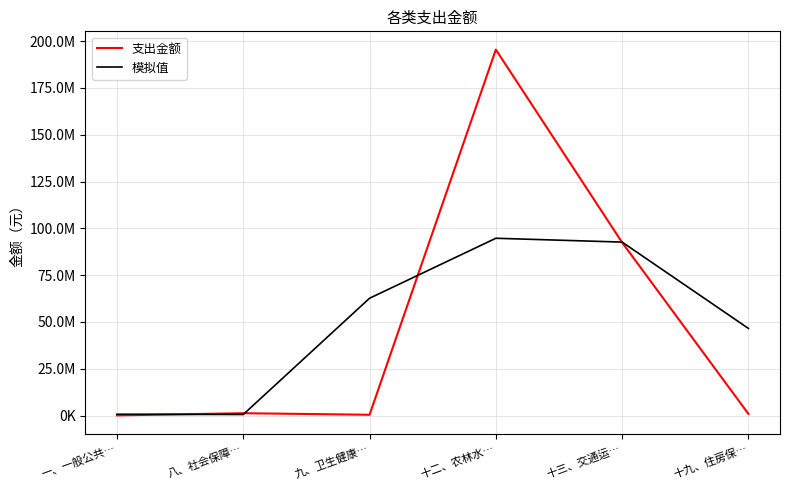

Where is the first local maximum for 支出金额?

八、社会保障…